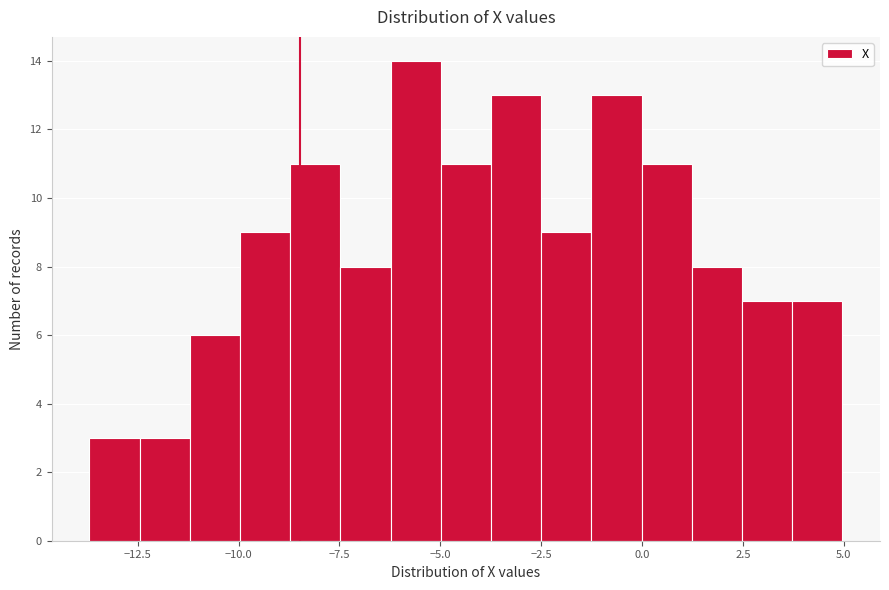

Read against the x-axis, roughly where is the centre of the tallest bar?

-5.5